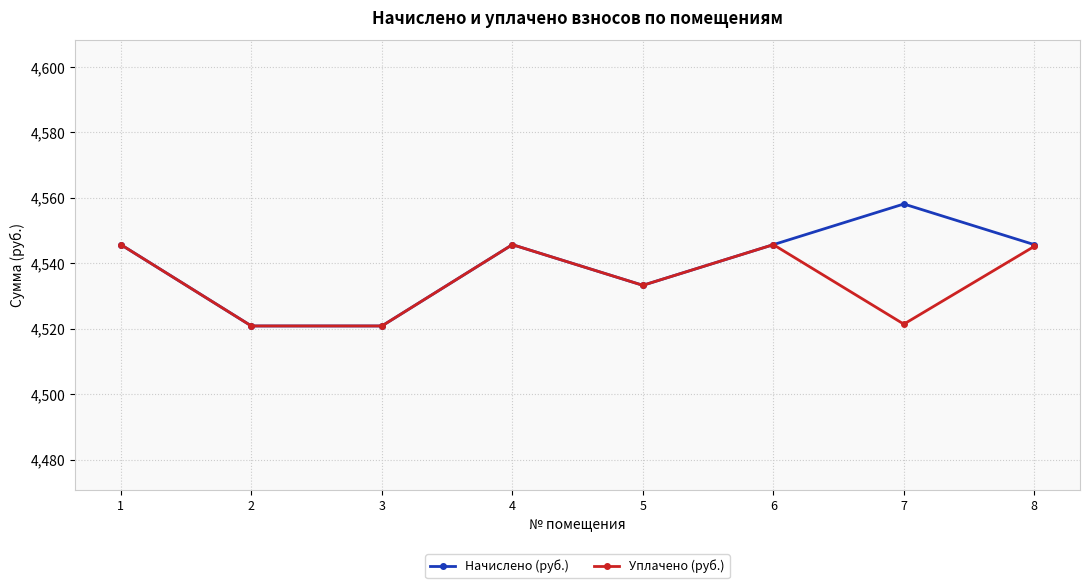

Which series has the widest spread of values?

Начислено (руб.)